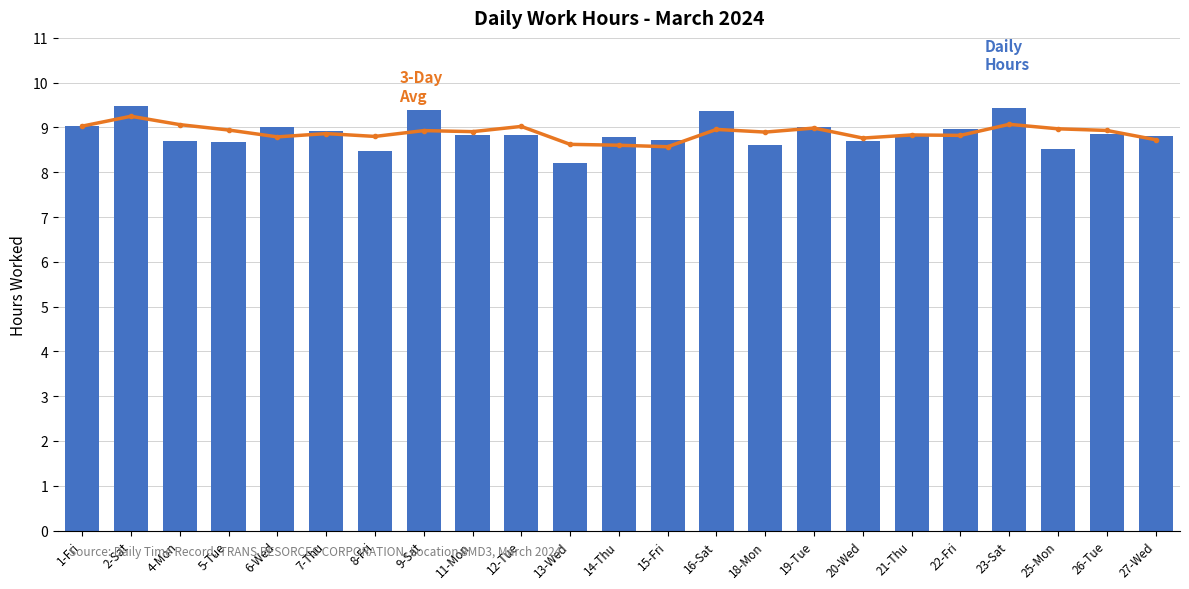

Rank the categories by 3-Day Avg value from highest to lowest.

2-Sat, 23-Sat, 4-Mon, 1-Fri, 12-Tue, 19-Tue, 25-Mon, 16-Sat, 5-Tue, 26-Tue, 9-Sat, 11-Mon, 18-Mon, 7-Thu, 21-Thu, 22-Fri, 8-Fri, 6-Wed, 20-Wed, 27-Wed, 13-Wed, 14-Thu, 15-Fri